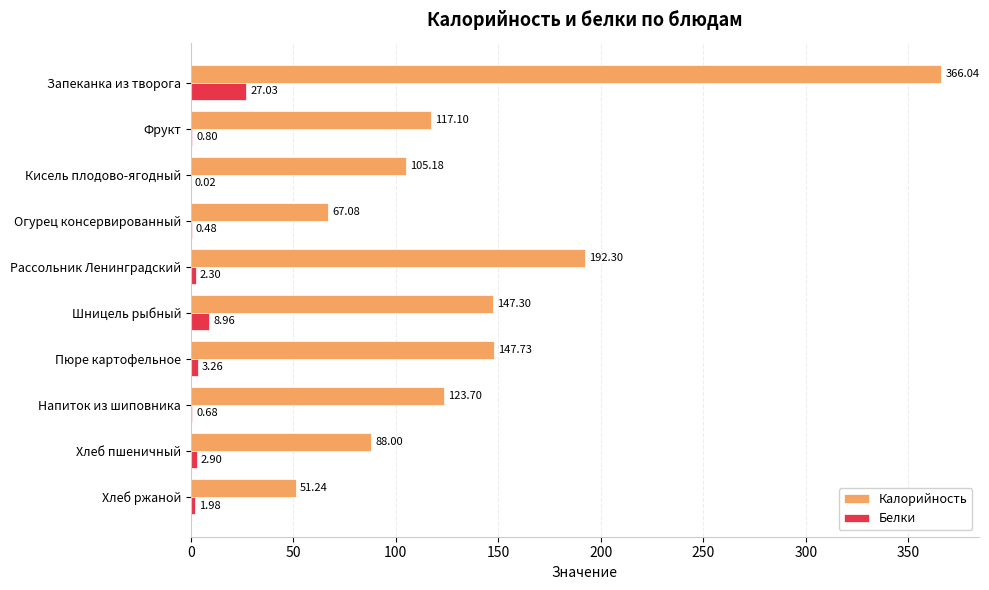

Which series has the largest total across all categories?

Калорийность